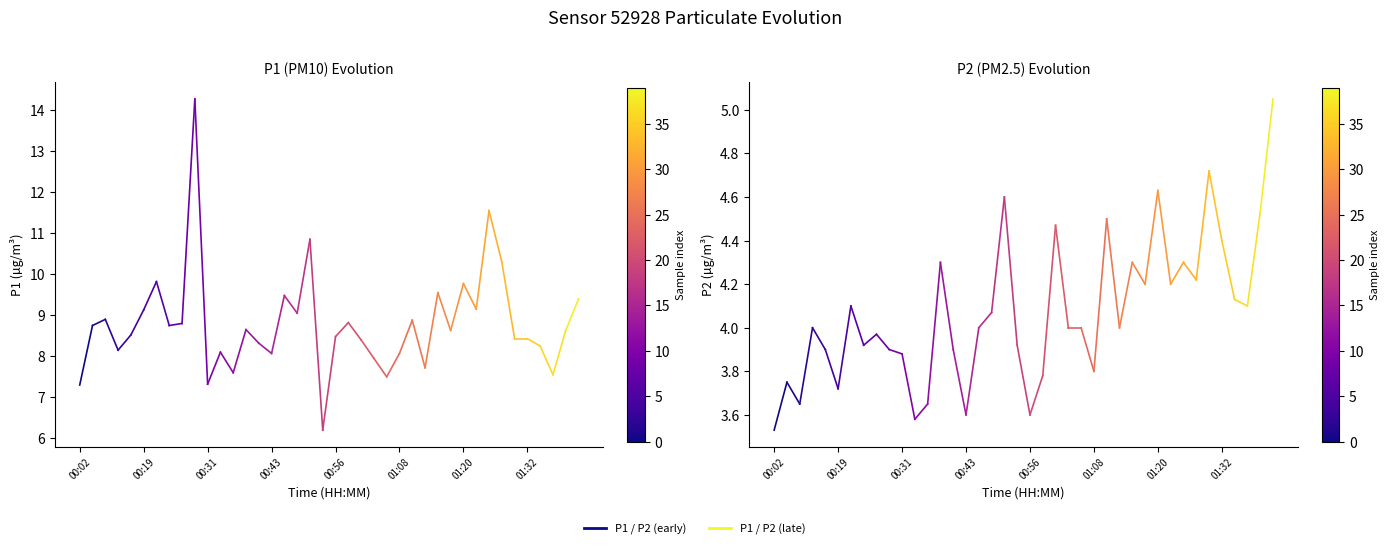

What is the difference between the P1 values at 00:19 and 00:02?

1.5